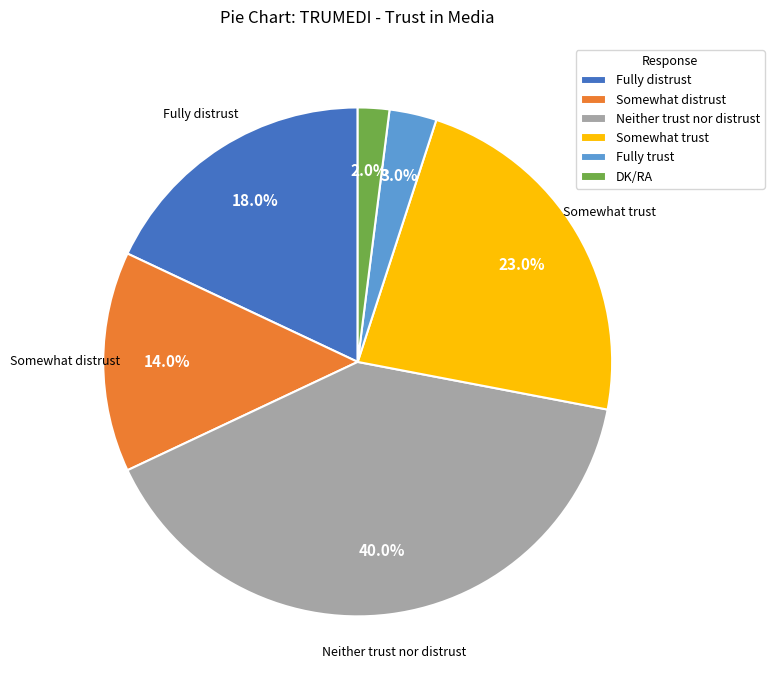

Count the number of slices in the pie.

6